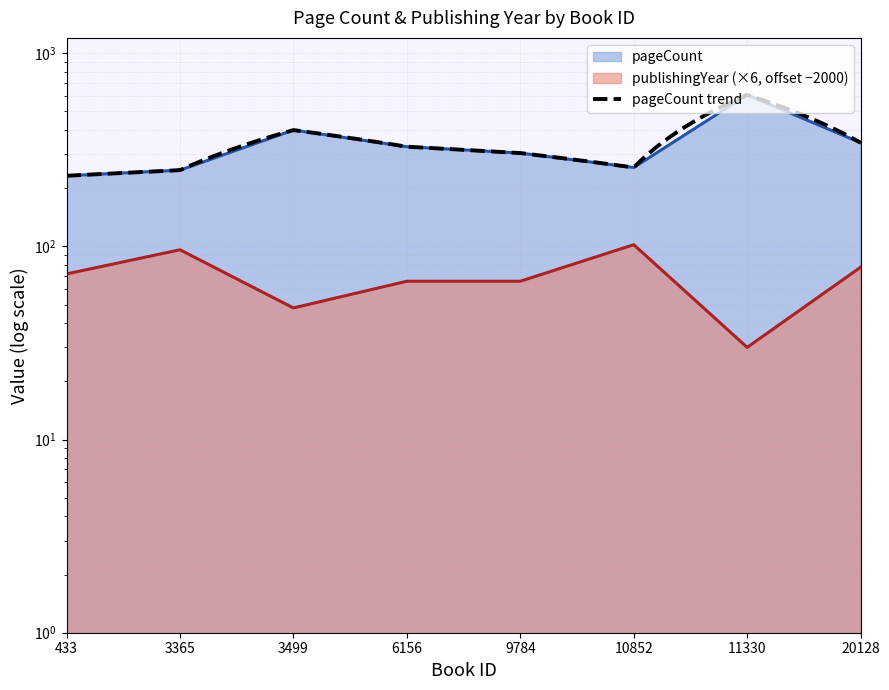

What is the spread (max minus min) of values at 10852?

154